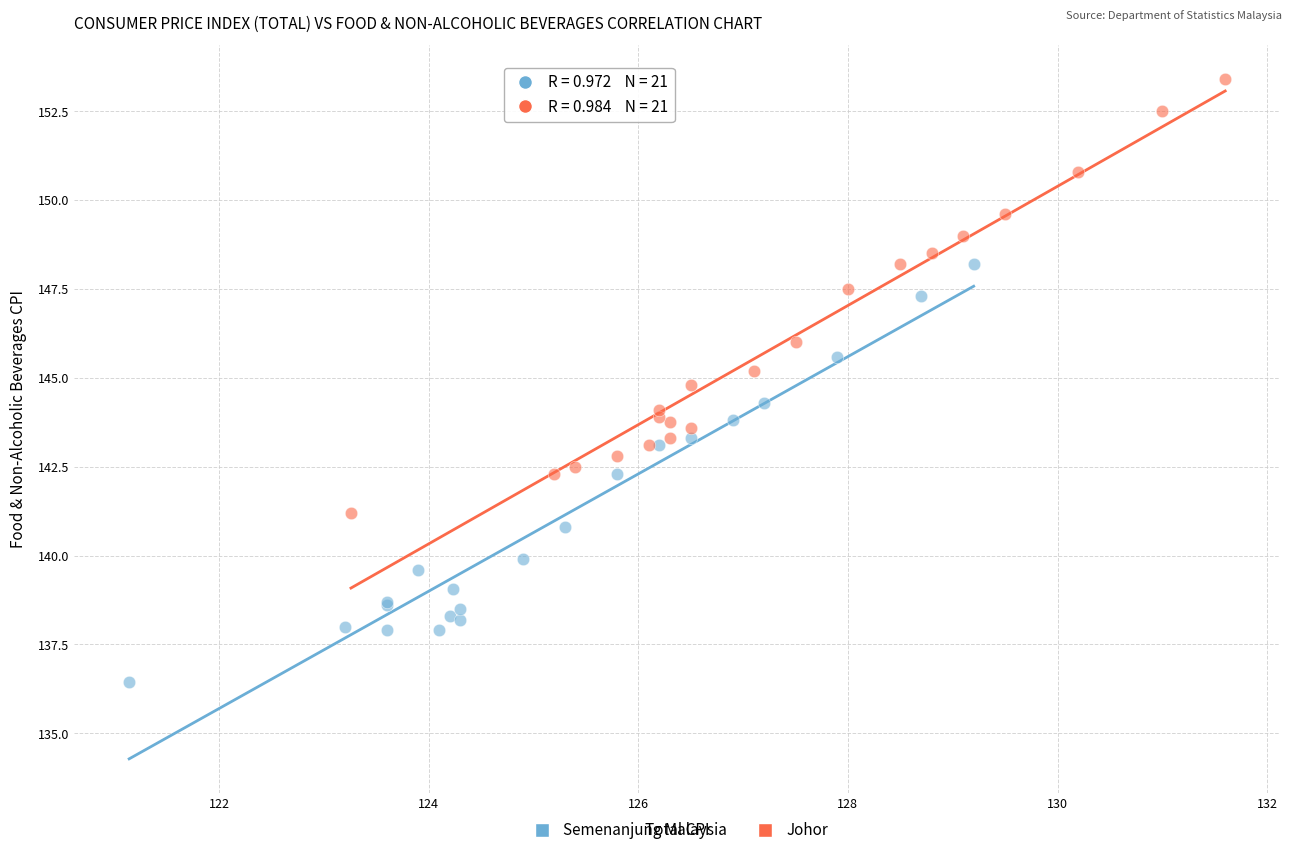

Which series has the largest Y range (max minus min)?

Johor